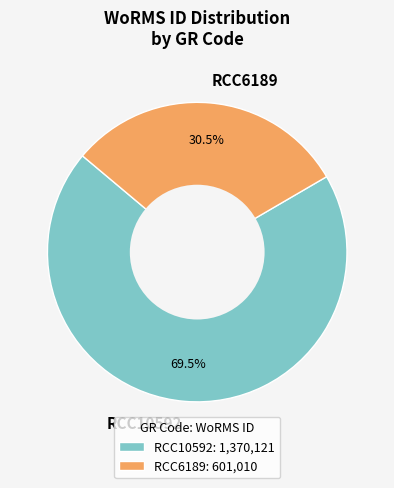

Which has a higher value, RCC10592 or RCC6189?

RCC10592